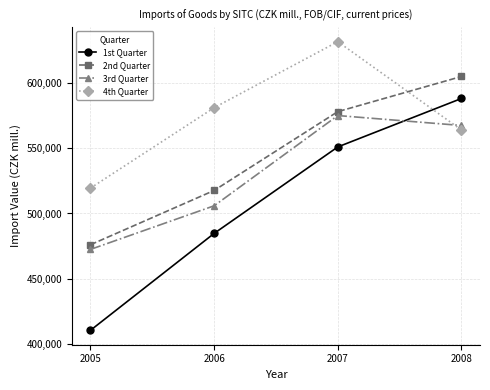

Which series ends up on top after the final intersection of 4th Quarter and 2nd Quarter?

2nd Quarter